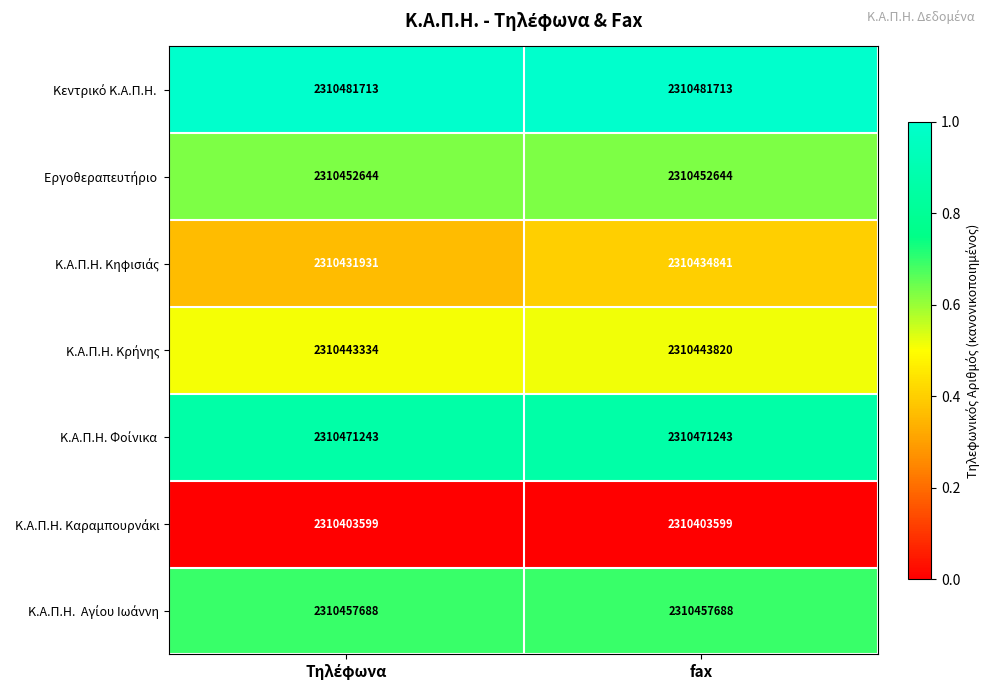

At which category is the sum across all series the highest?

fax